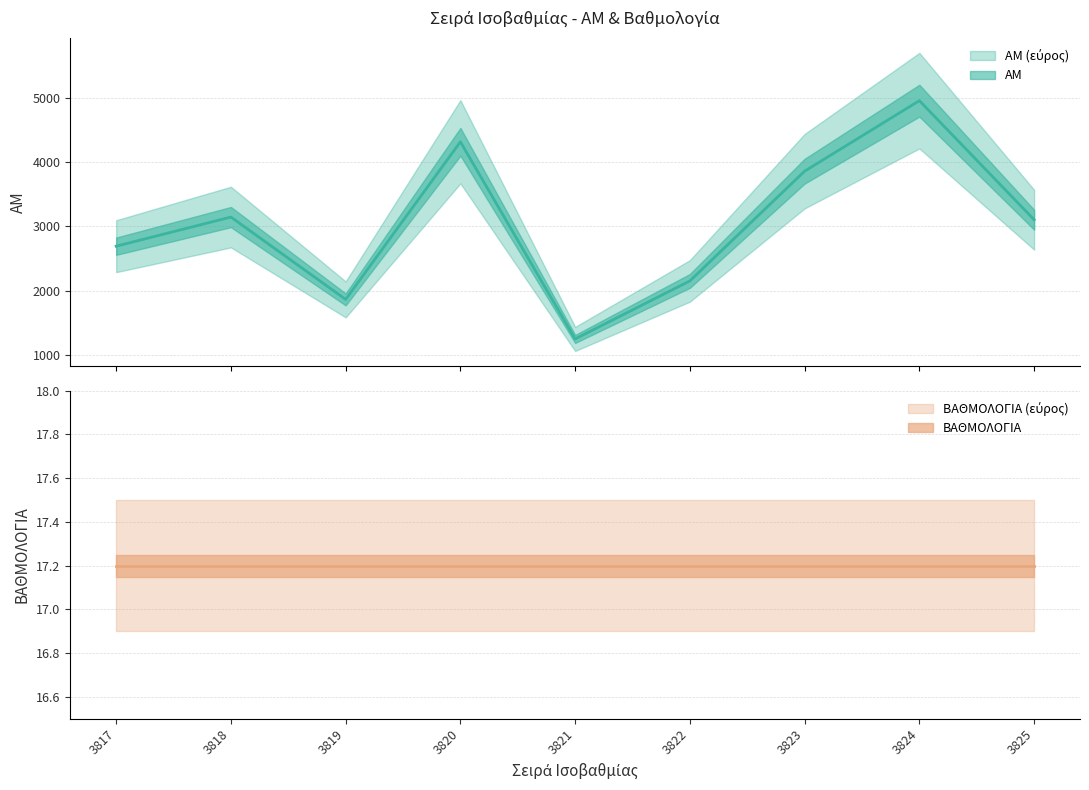

What is the sum of the values at 3824 and 3817?

7650